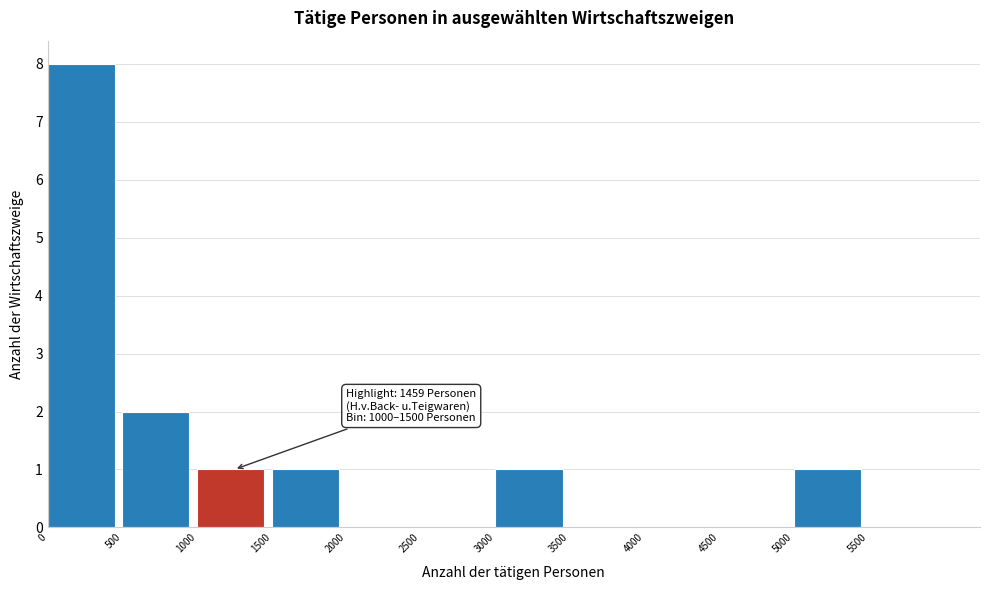

Over which range of the x-axis is the bar tallest?

0 to 500